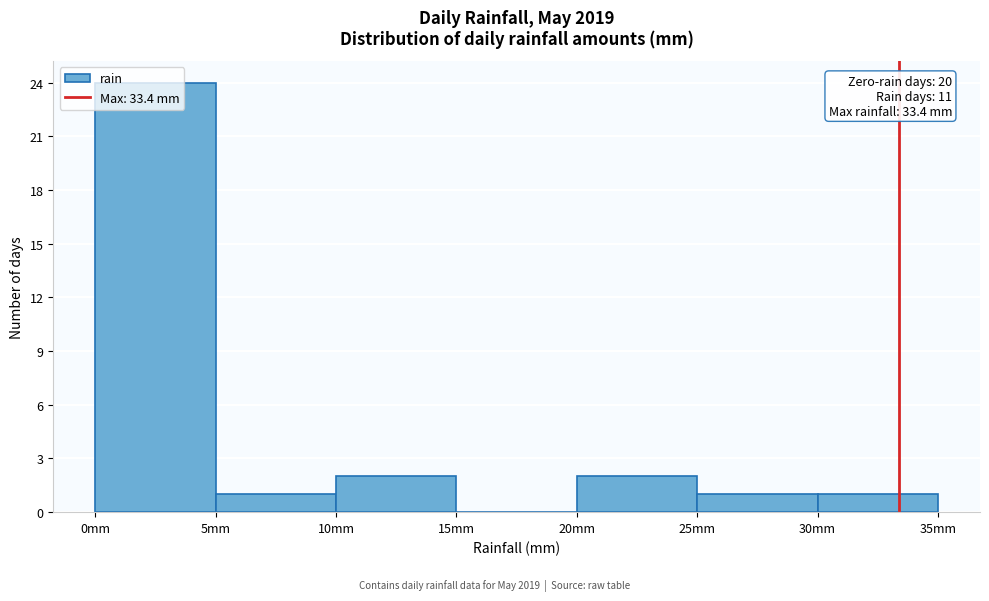

Which range on the x-axis has the tallest bar?

0 to 5